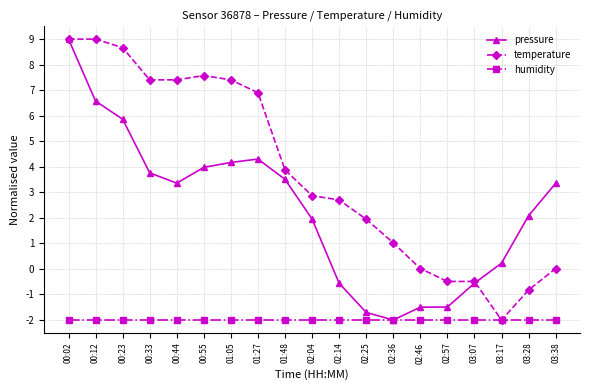

The pressure series shows 1.4 at 00:33. True or false?

False